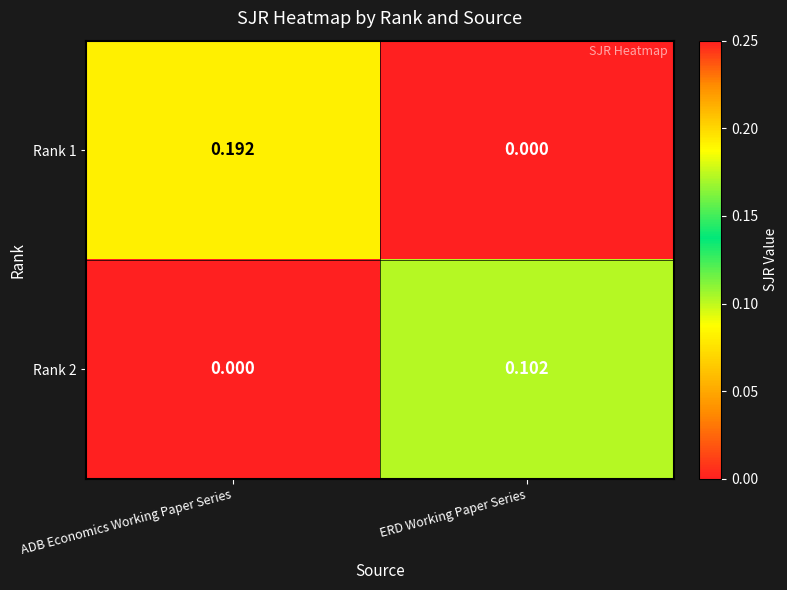

Which series has the widest spread of values?

Rank 1